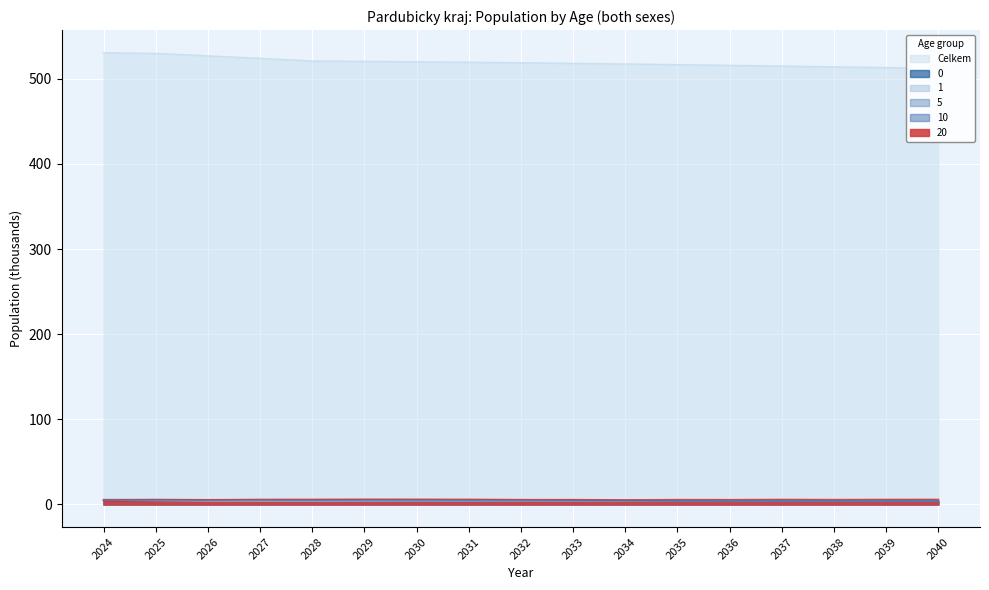

Where is 0 nearest to the value 4?

2030